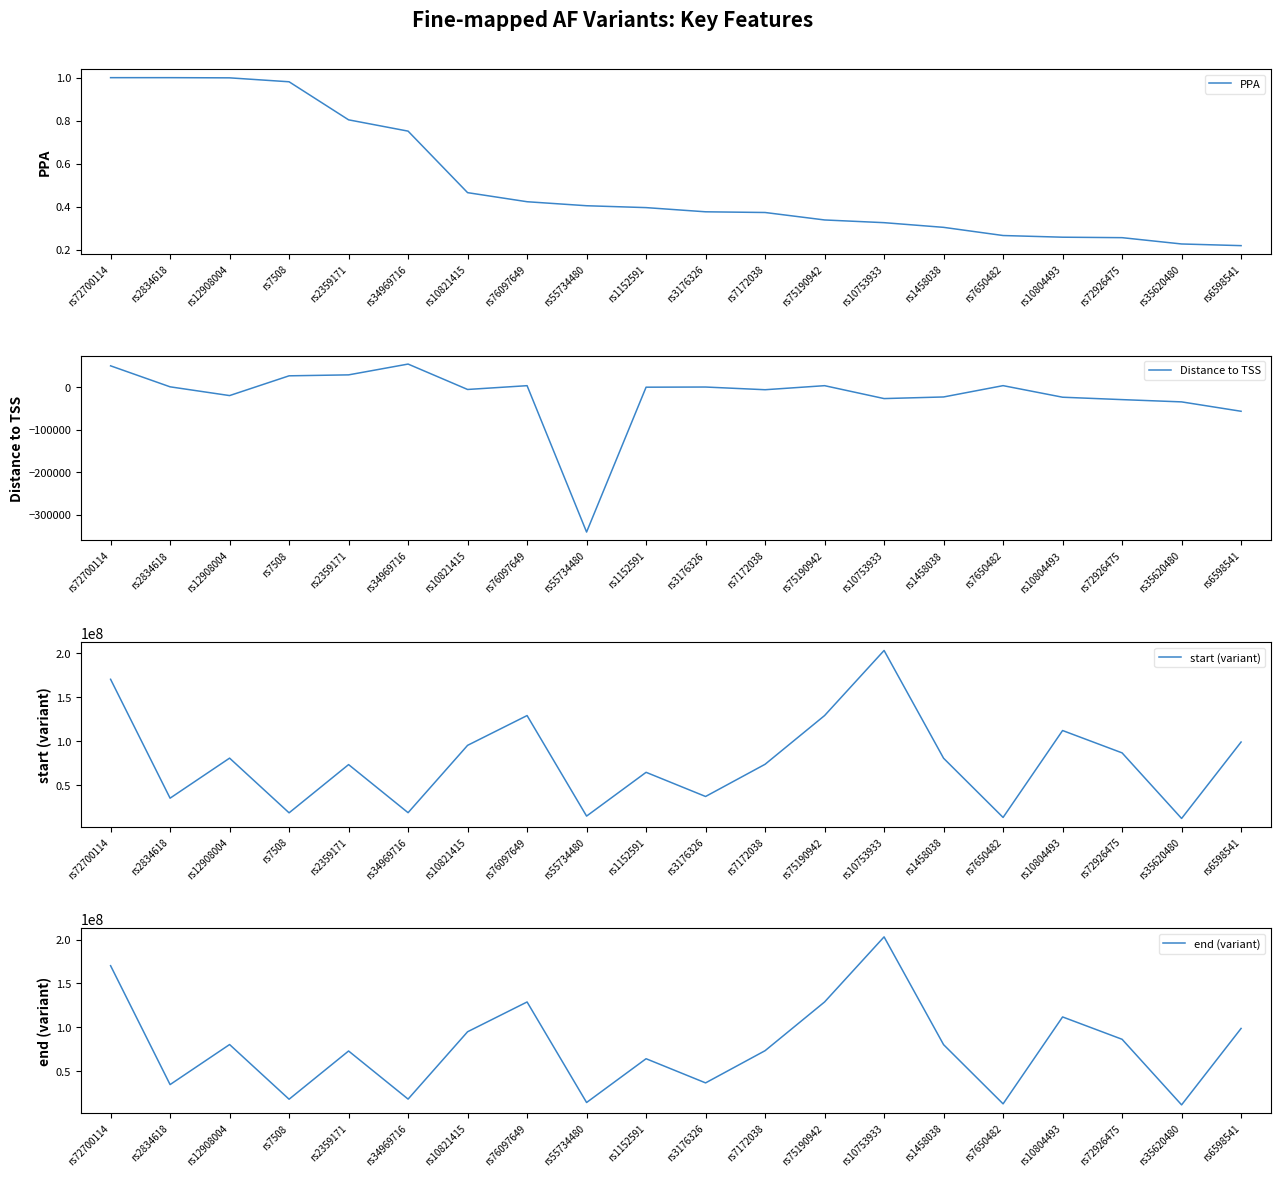

Between rs10804493 and rs76097649, which is larger?

rs76097649